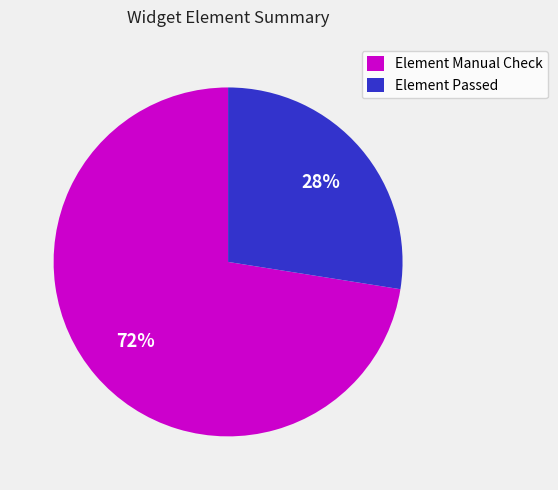

Count the number of slices in the pie.

2